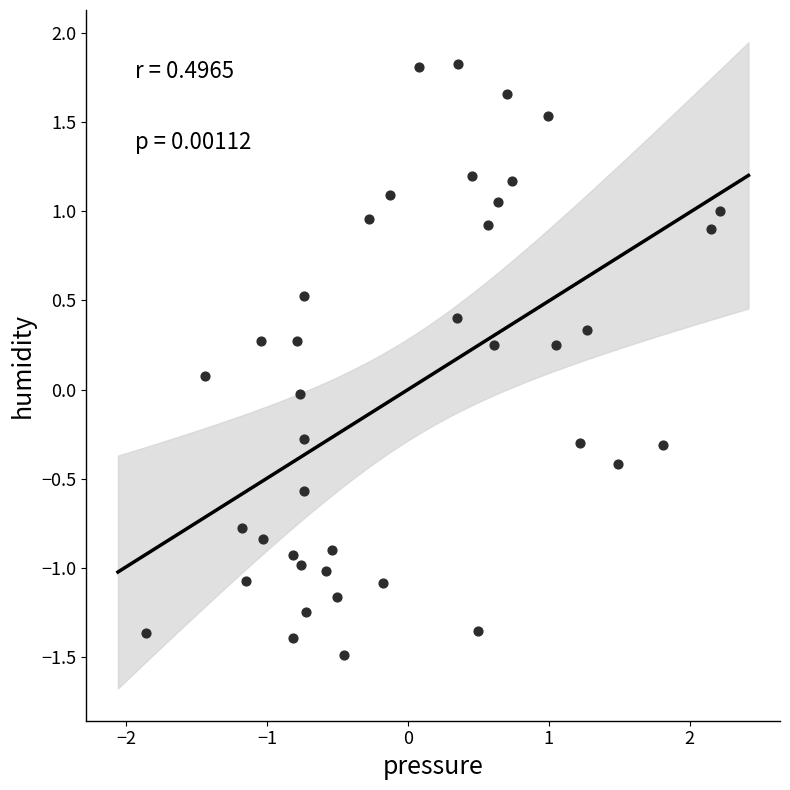

What is the range of X values (max minus min)?

4.1